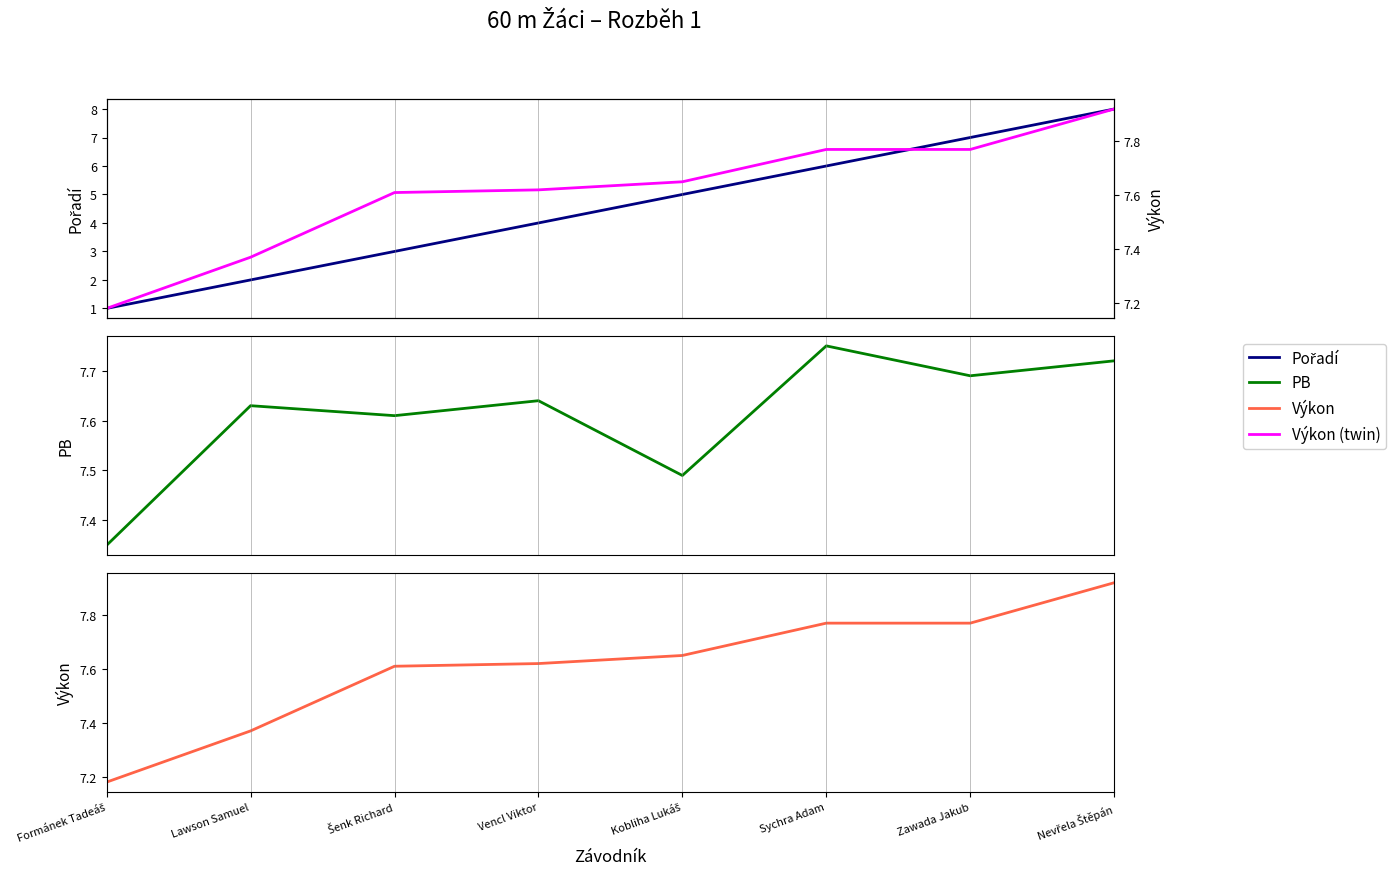

List the series in order of their peak value, lowest first.

PB, Výkon (bottom), Výkon, Pořadí